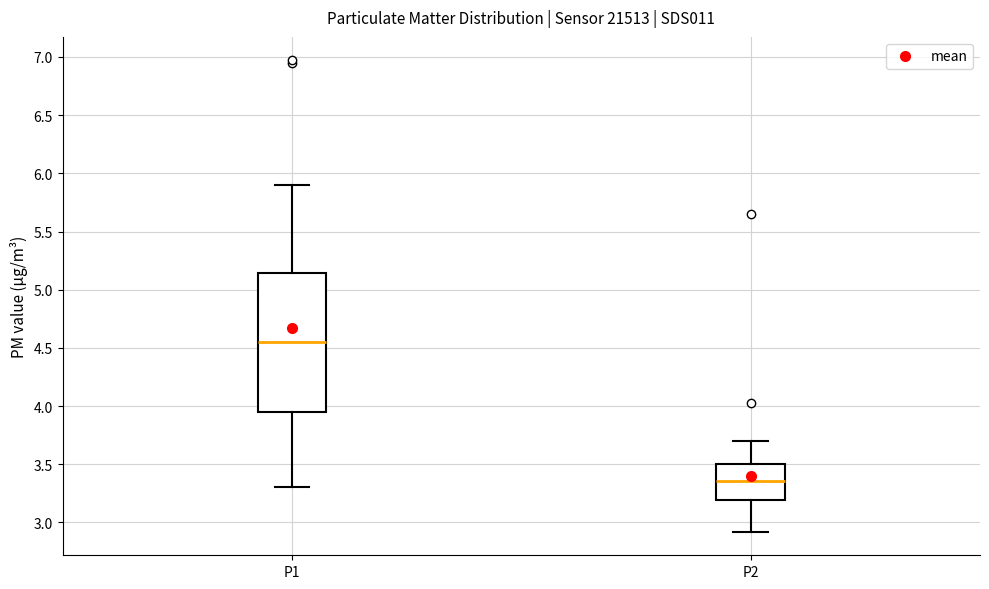

Which box is the tallest, from its lower edge to its upper edge?

P1